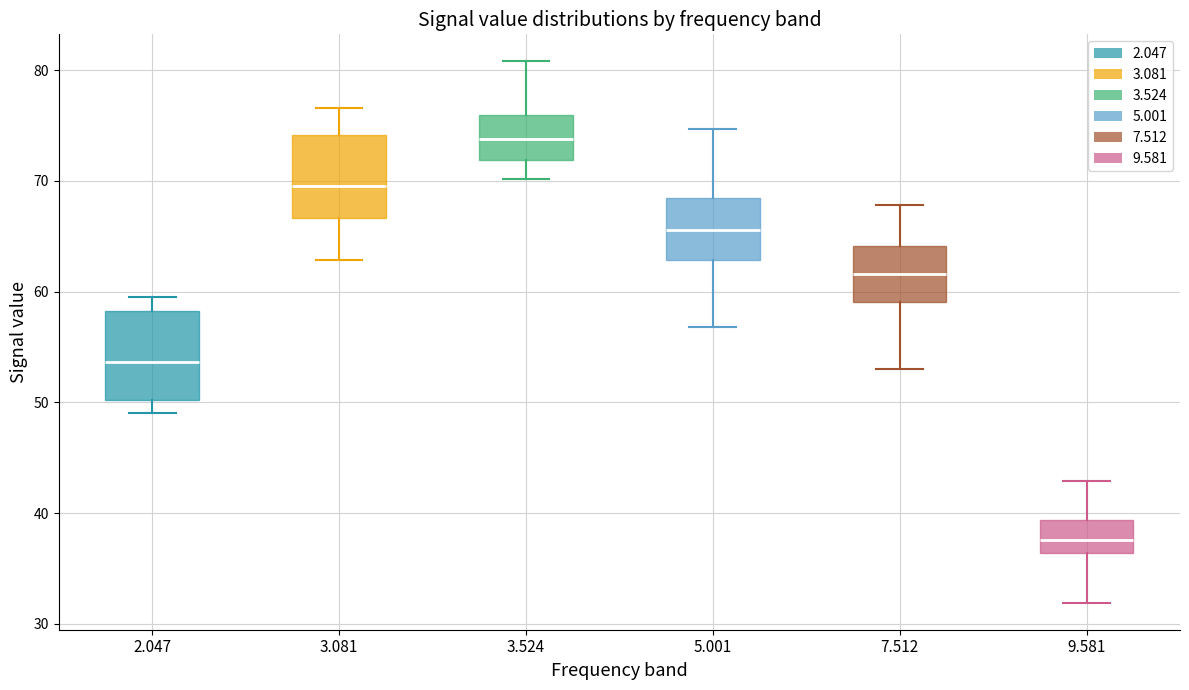

Where is the upper edge of the box at x = 3.081 on the y-axis? The values are not printed on the chart, so give them approximately, as read against the axis.

74